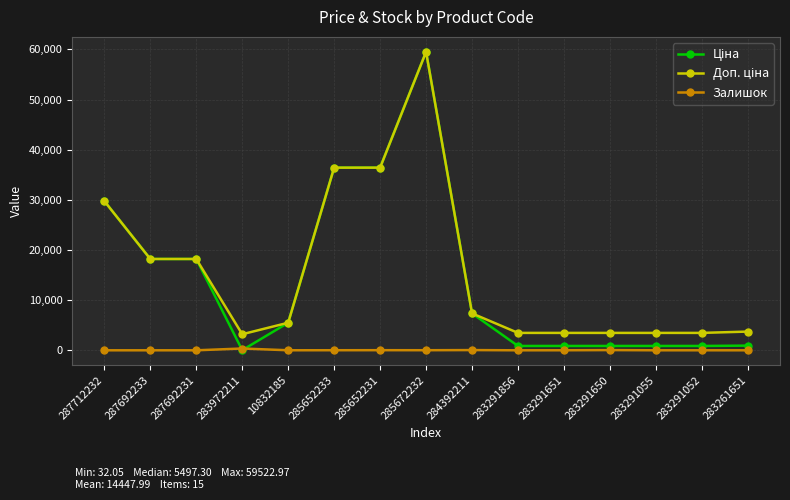

At which category is the sum across all series the highest?

285672232